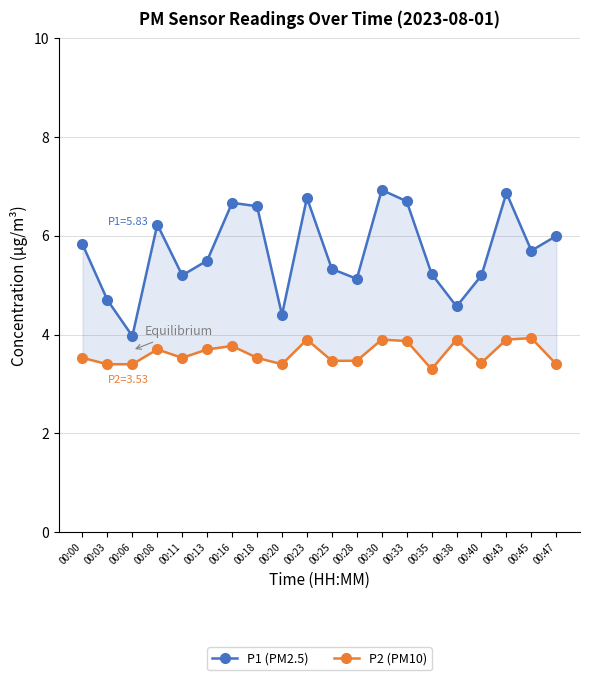

What value does the P2 (PM10) series have at 00:25?

3.5